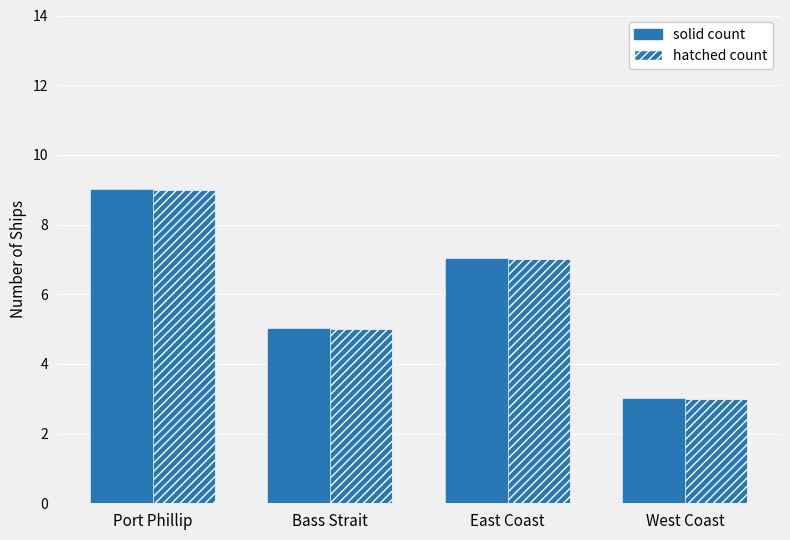

What is the maximum value for solid count?

9